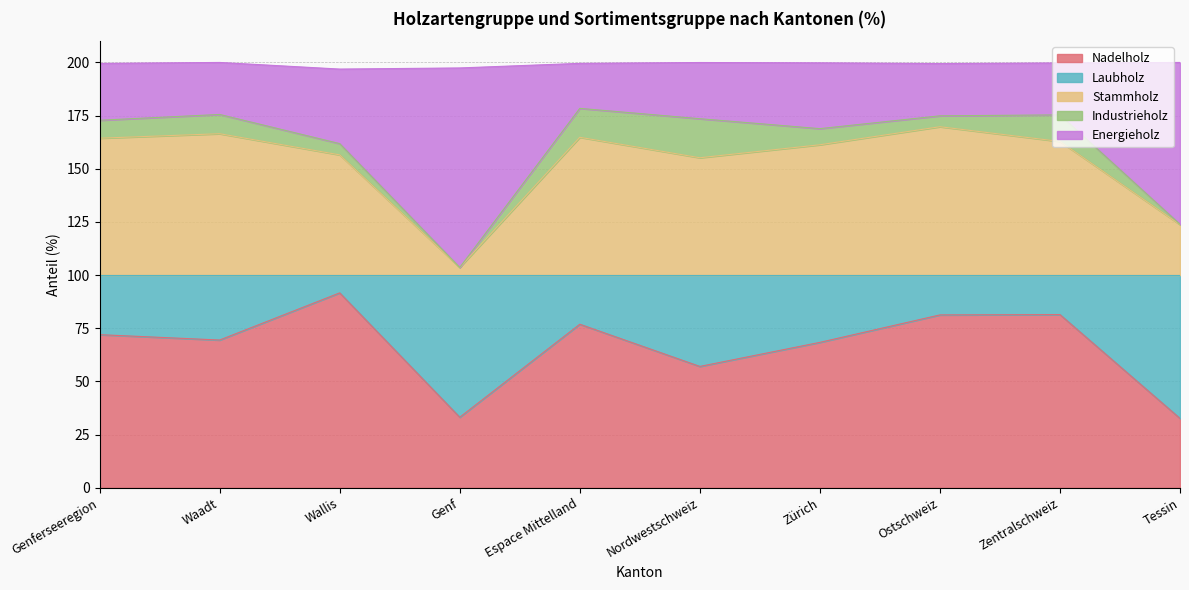

What are all the series names shown in the legend?

Nadelholz, Laubholz, Stammholz, Industrieholz, Energieholz